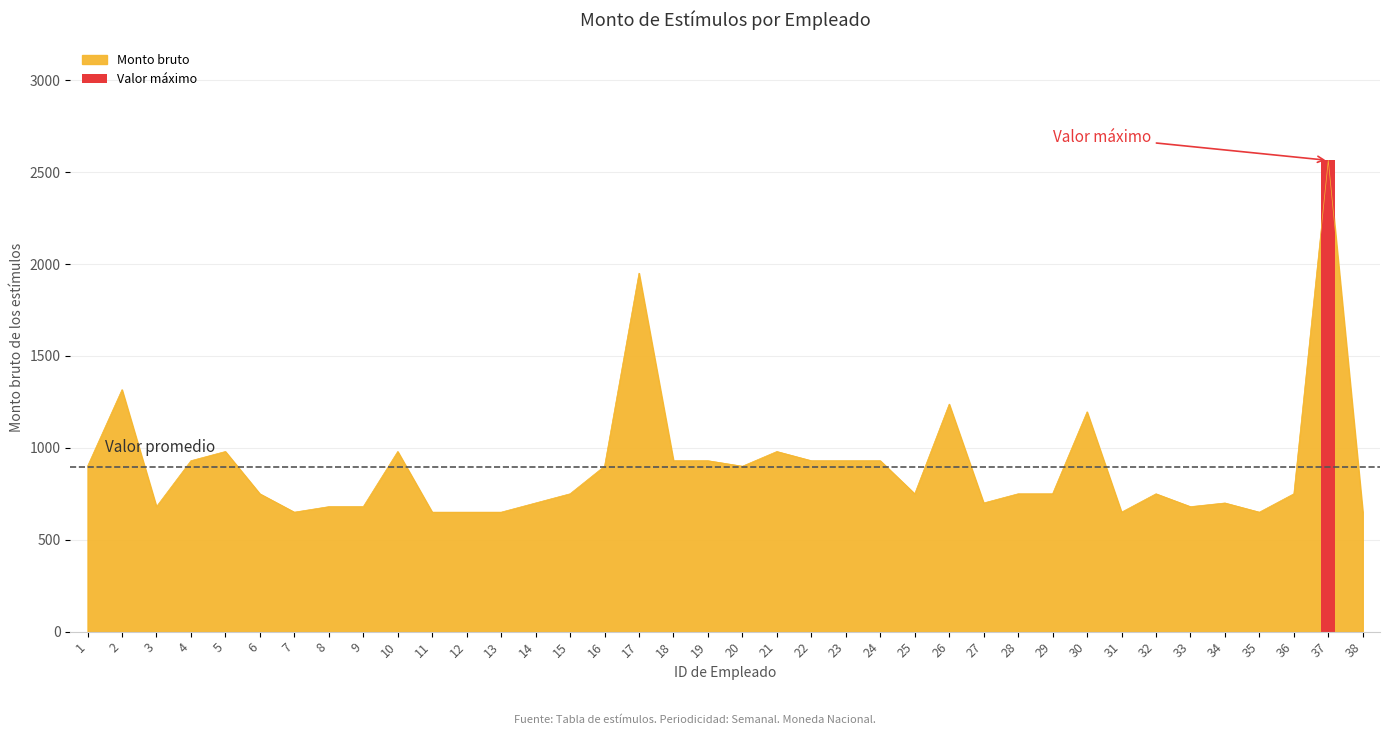

How many data points are above 750?

17